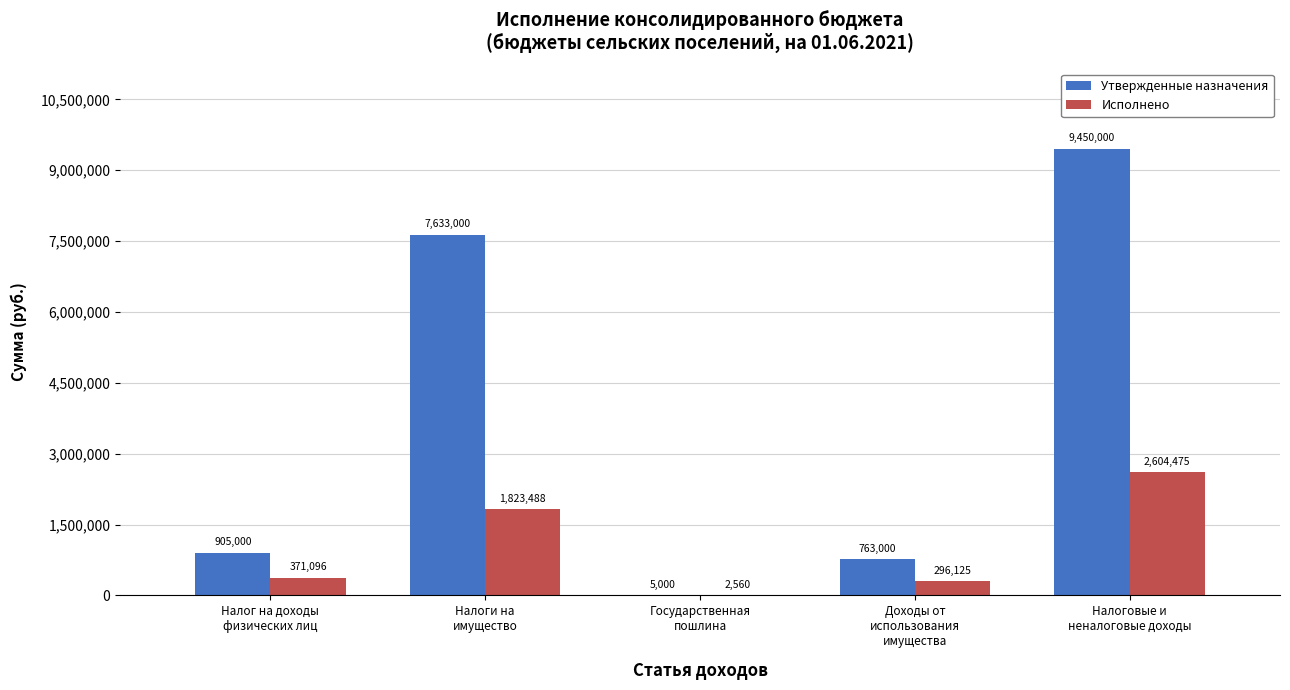

Which series has the largest total across all categories?

Утвержденные назначения